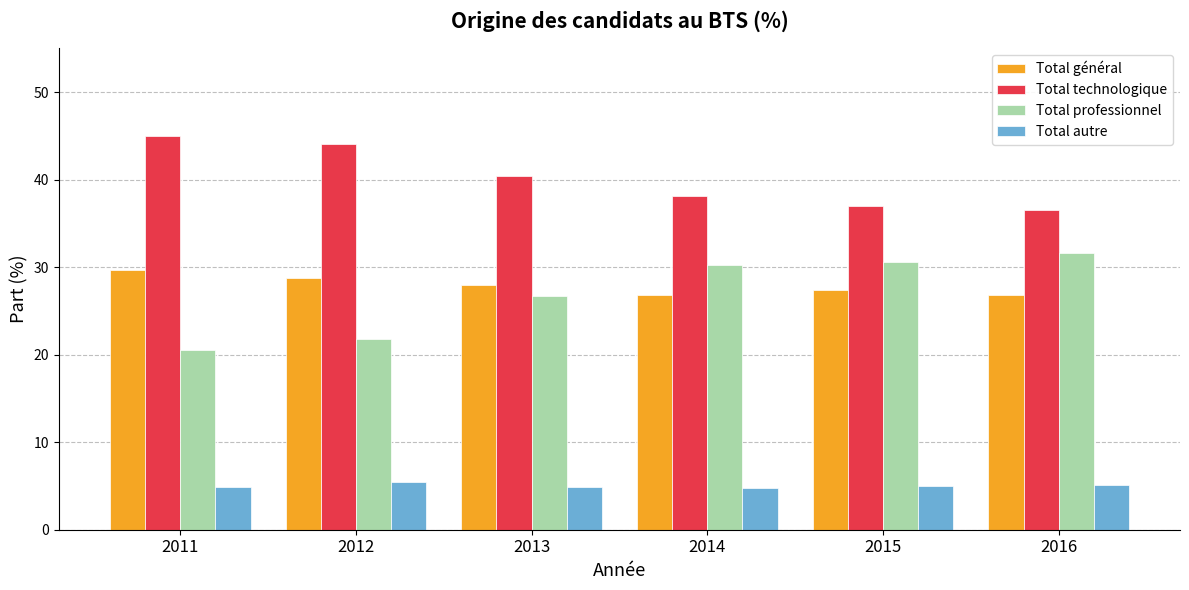

What is the minimum value shown in the chart?

4.8